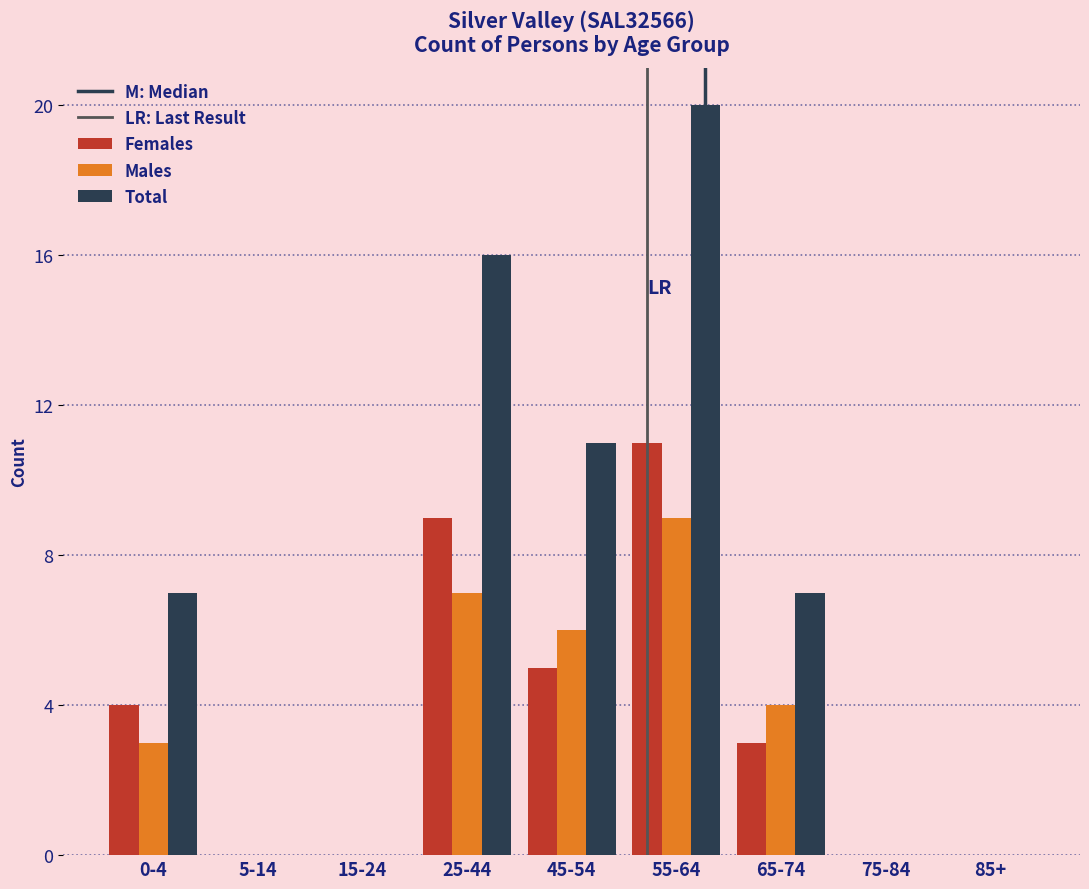

Reading left to right, transcribe all the data shown in this chart.

Females: 0-4=4	5-14=0	15-24=0	25-44=9	45-54=5	55-64=11	65-74=3	75-84=0	85+=0
Males: 0-4=3	5-14=0	15-24=0	25-44=7	45-54=6	55-64=9	65-74=4	75-84=0	85+=0
Total: 0-4=7	5-14=0	15-24=0	25-44=16	45-54=11	55-64=20	65-74=7	75-84=0	85+=0